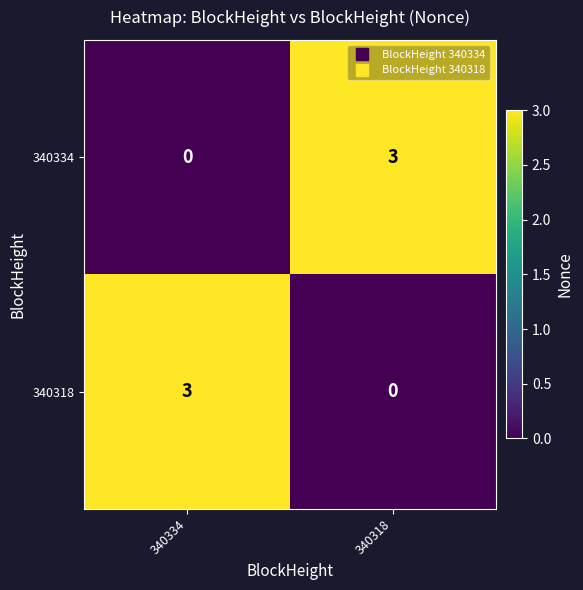

Which category has the lowest value in the 340334 series?

340334